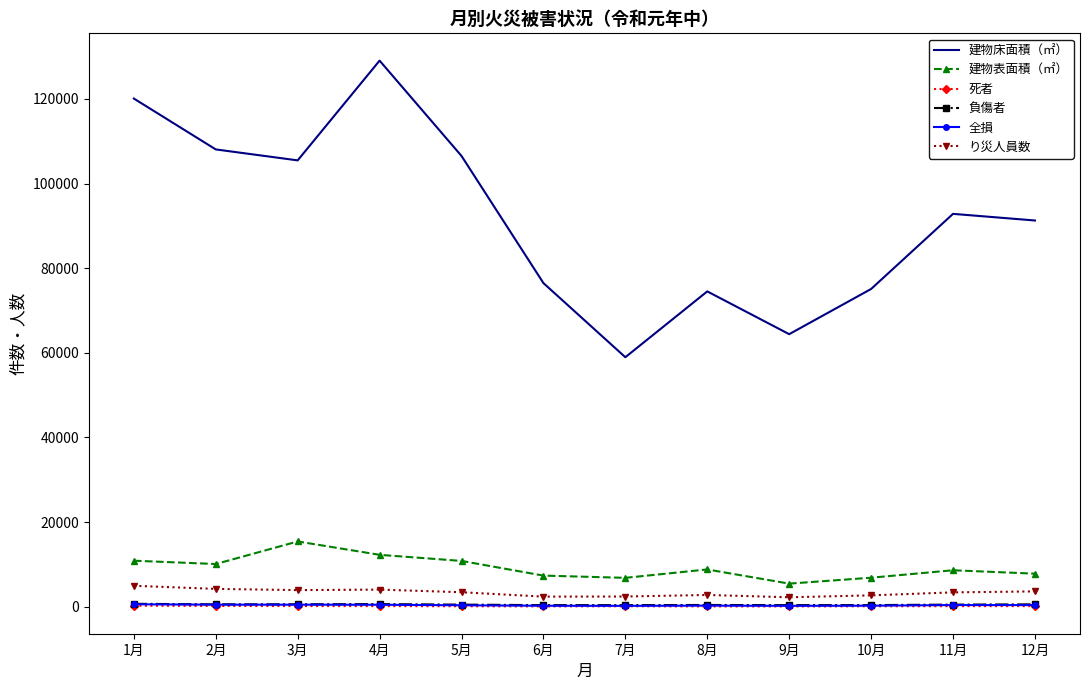

True or false: 建物床面積（㎡） and り災人員数 intersect in this chart.

False